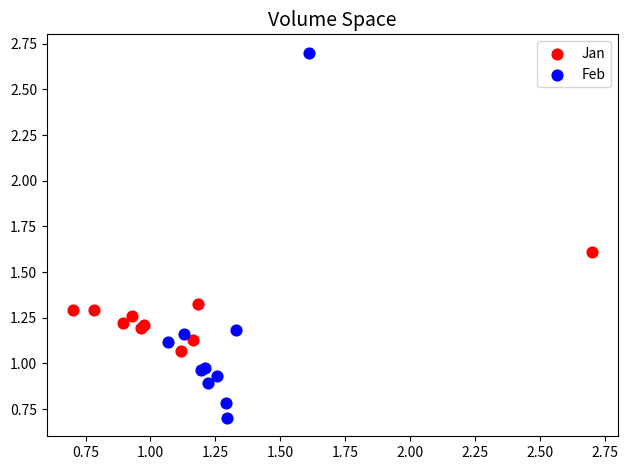

Which series contains the highest Y value?

Feb